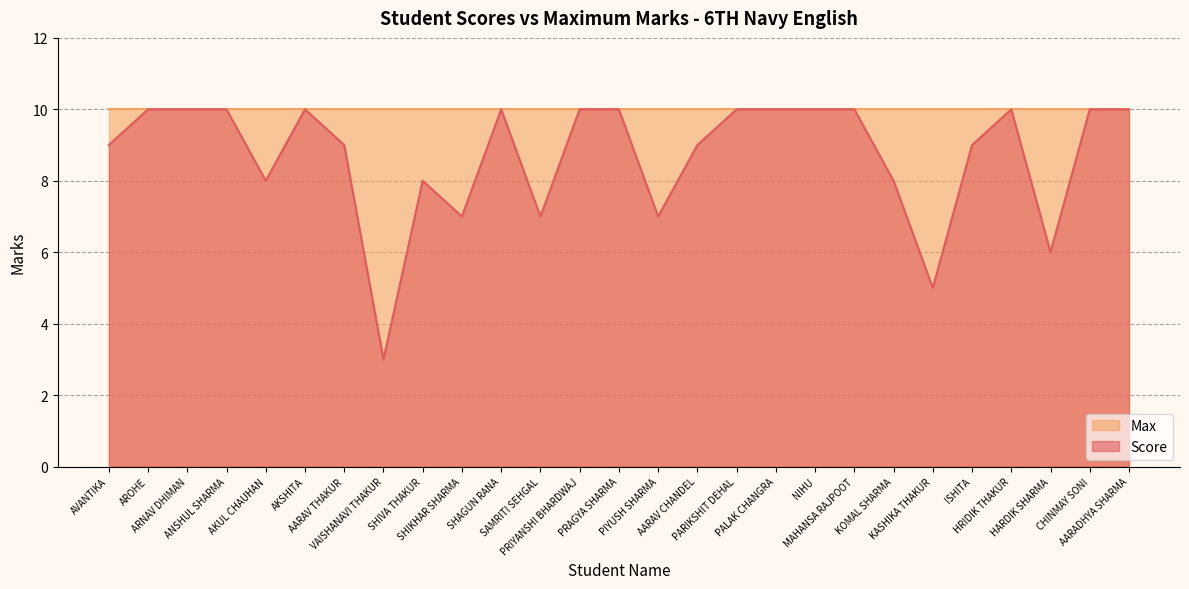

What position from the right is AARADHYA SHARMA?

1